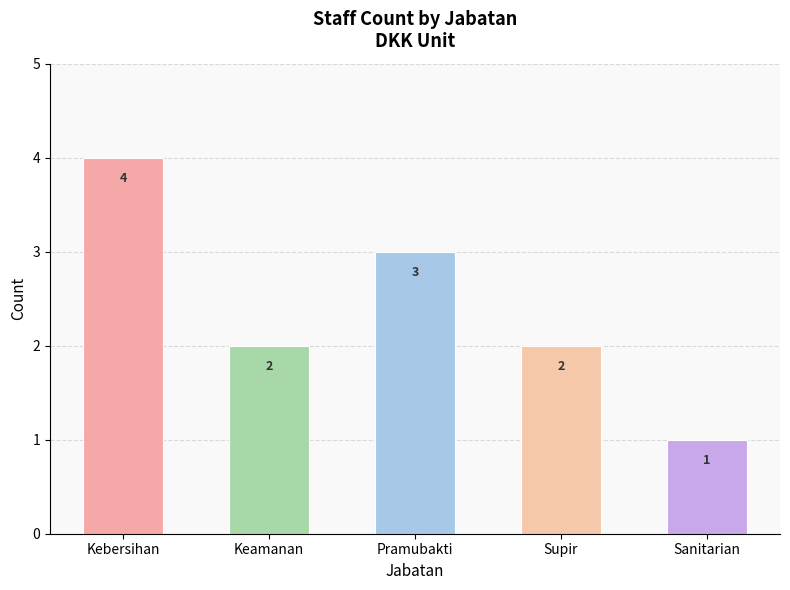

What is the difference between the second highest and second lowest values?

1